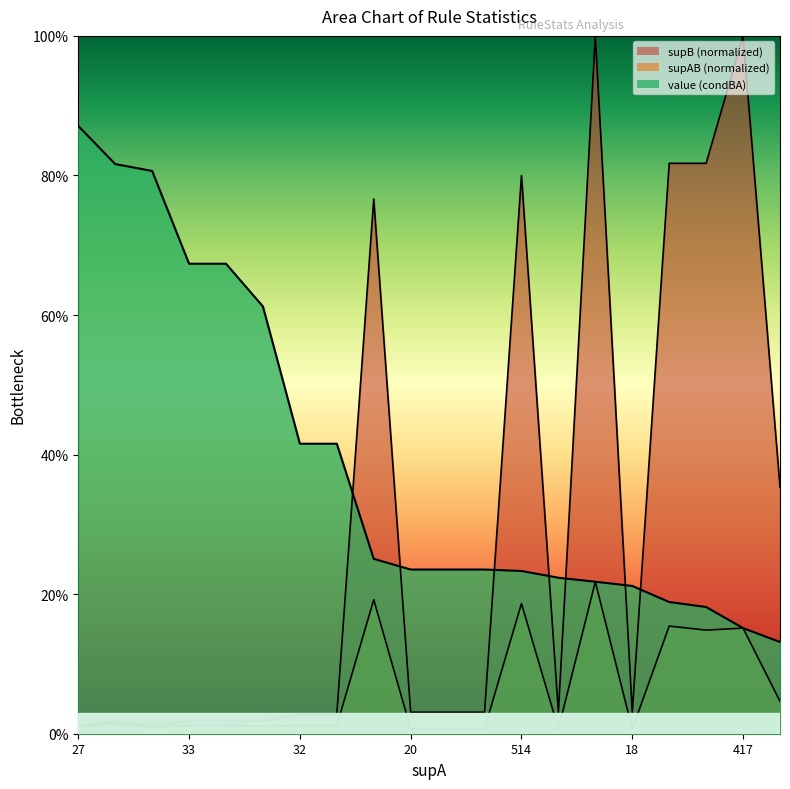

Count the number of data series in this chart.

3